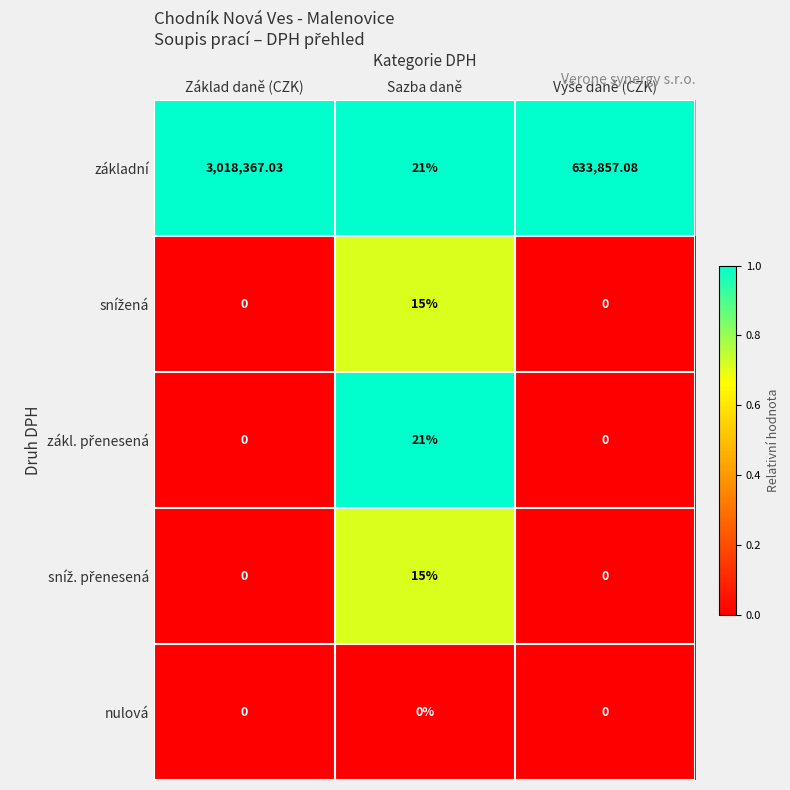

Is the value of nulová at Základ daně (CZK) greater than the value of základní at Sazba daně?

No